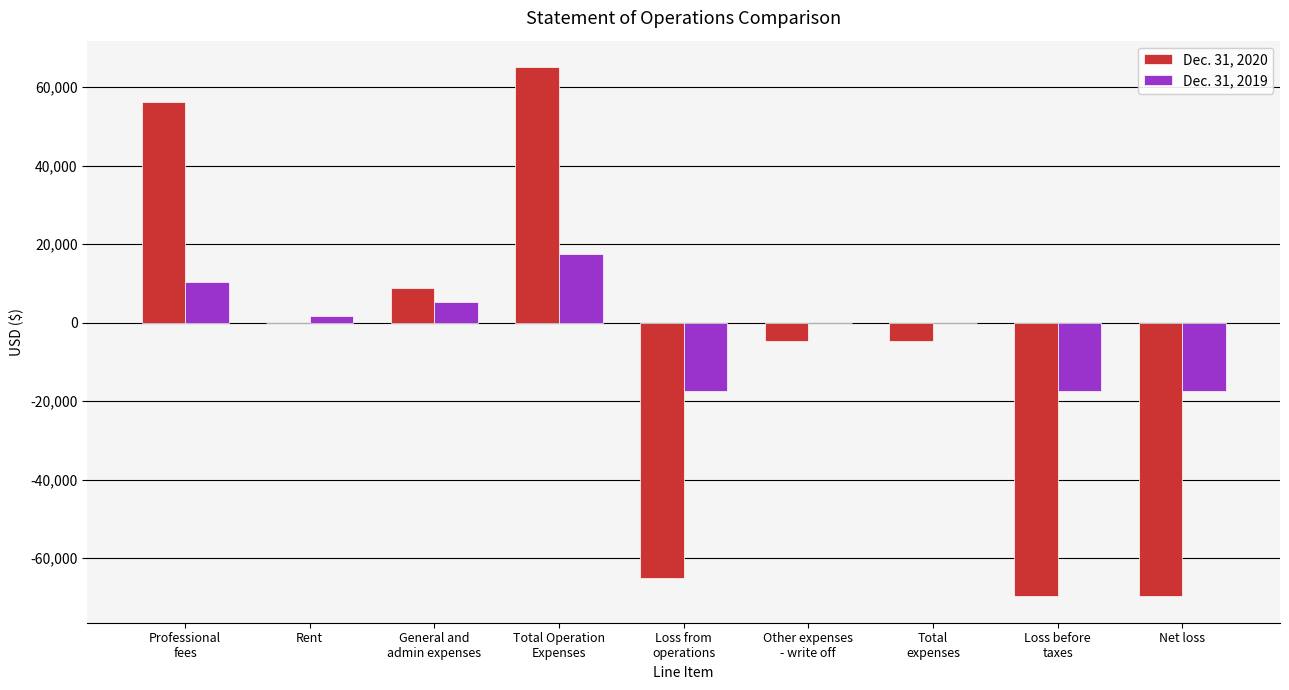

Is it true that Dec. 31, 2020 equals -69705 at Net loss?

True